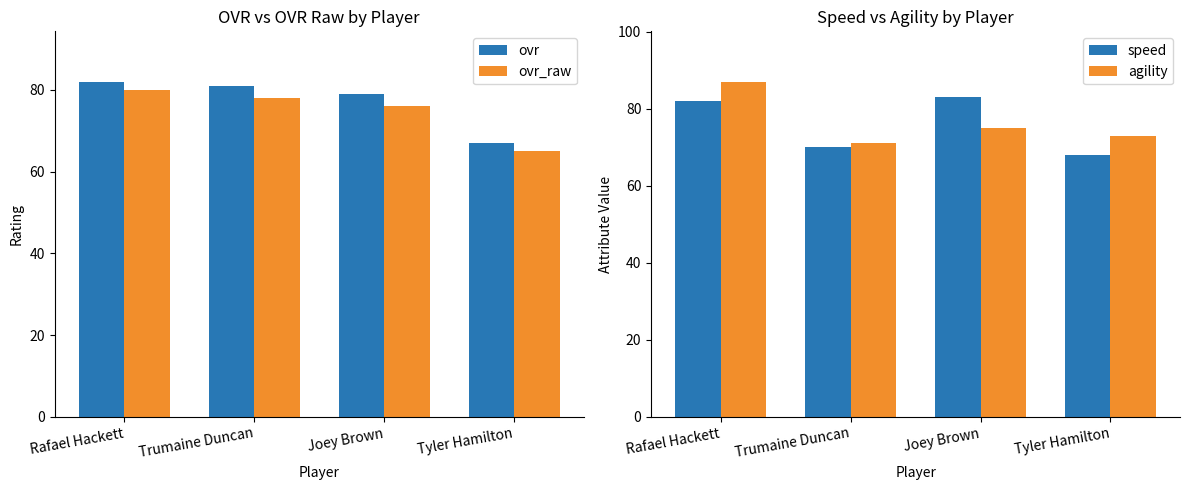

What is the total value across all series at Trumaine Duncan?

300